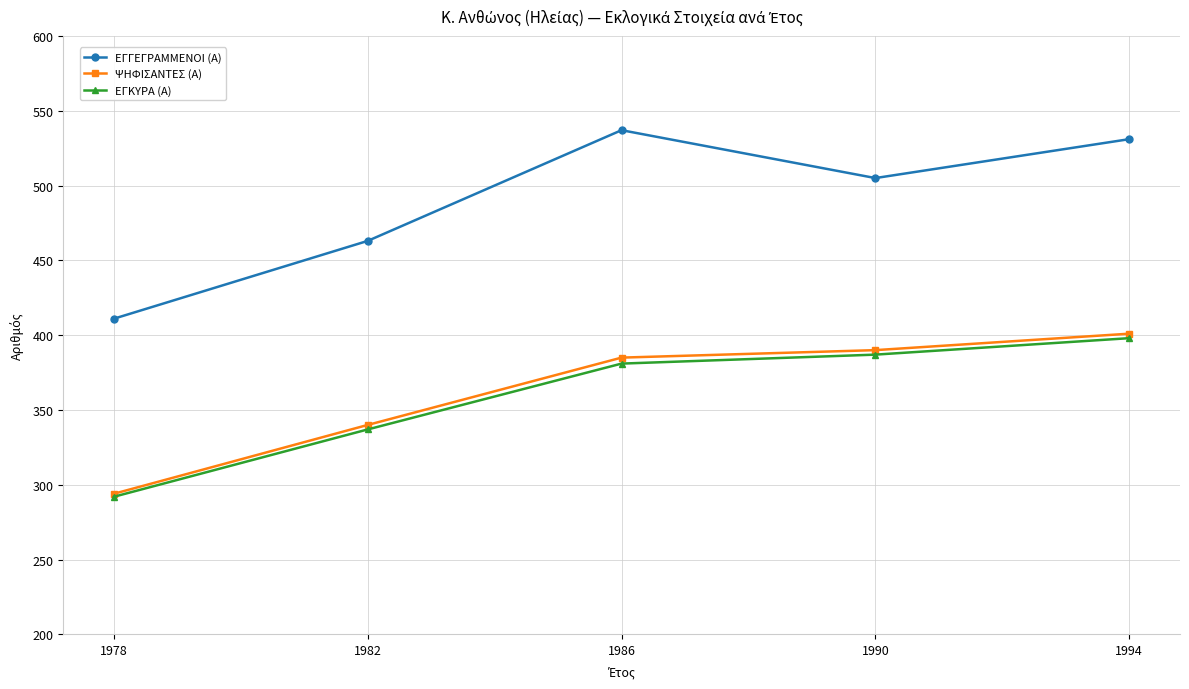

Which category has the highest value across all series?

1986